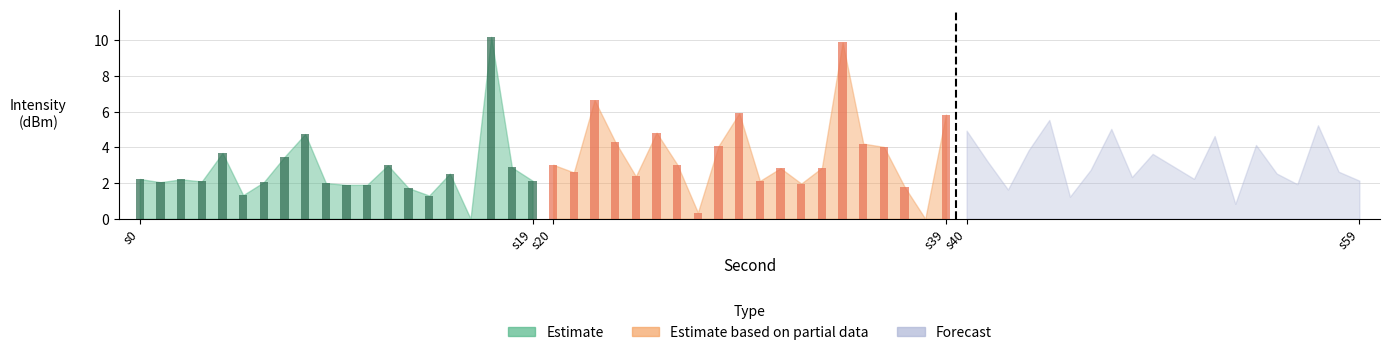

Which series has the largest range (max minus min)?

Estimate